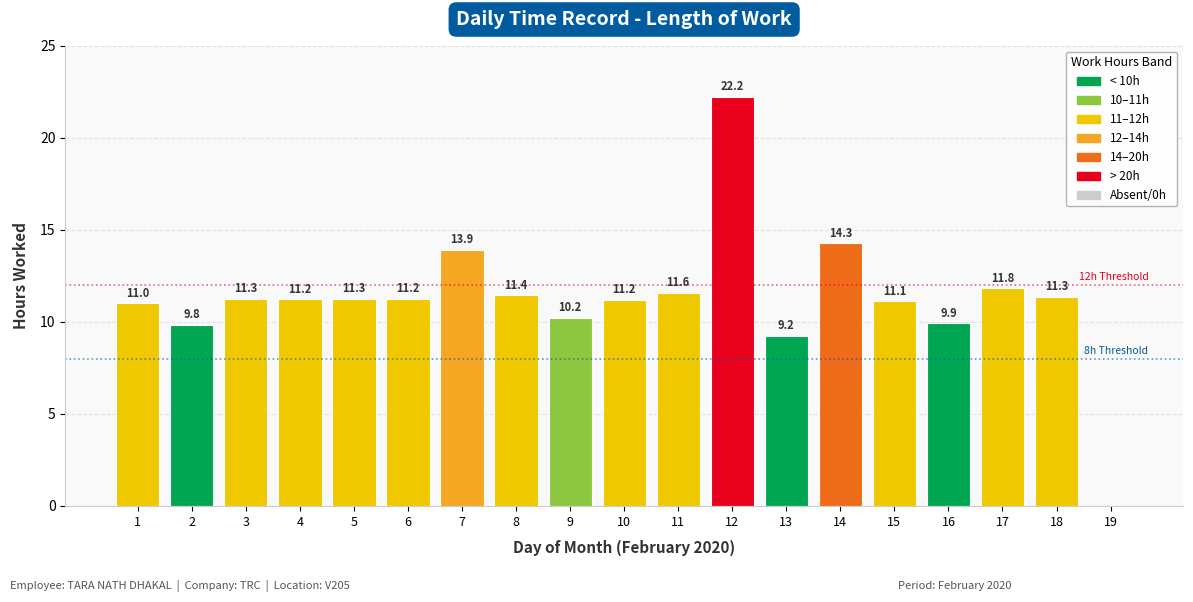

Where does the data first go above 11?

1